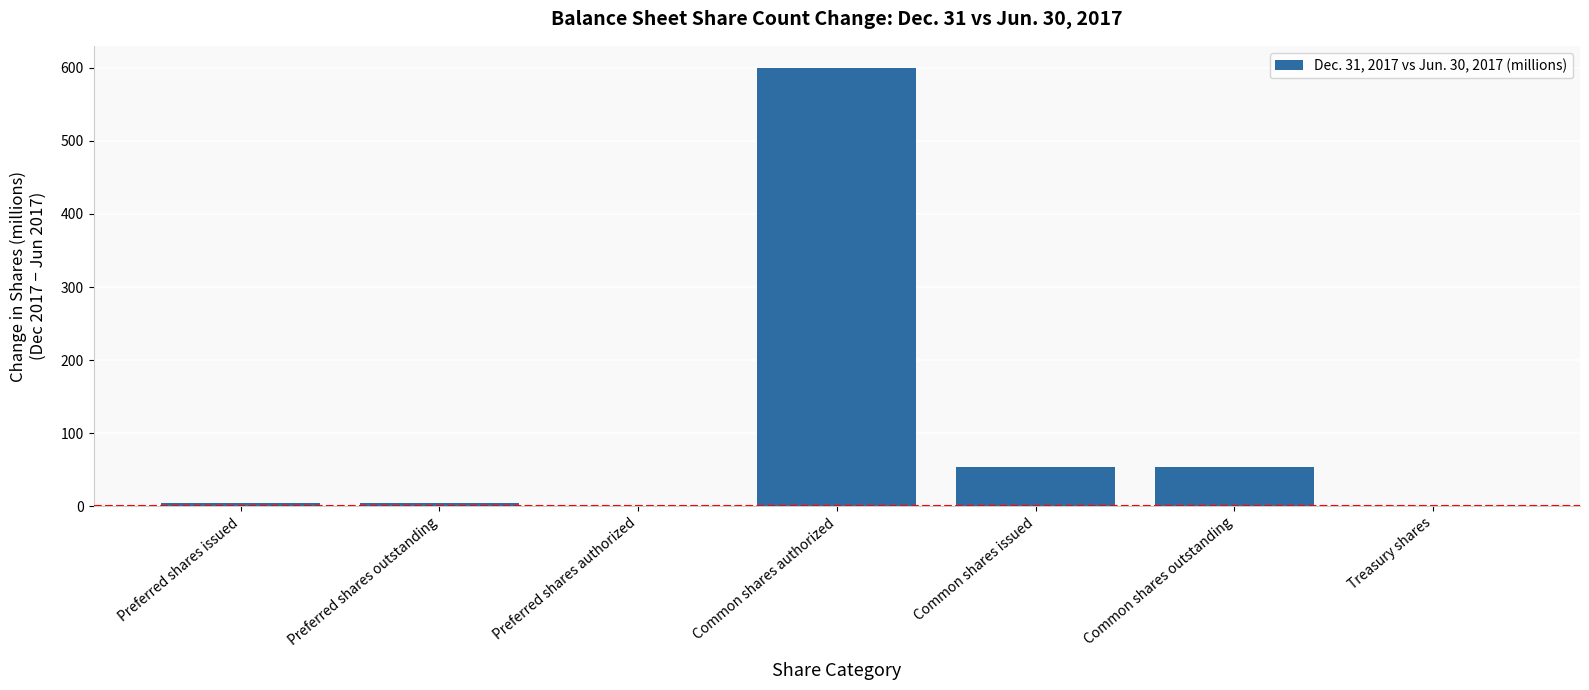

What value does the data have at Common shares issued?

53.6